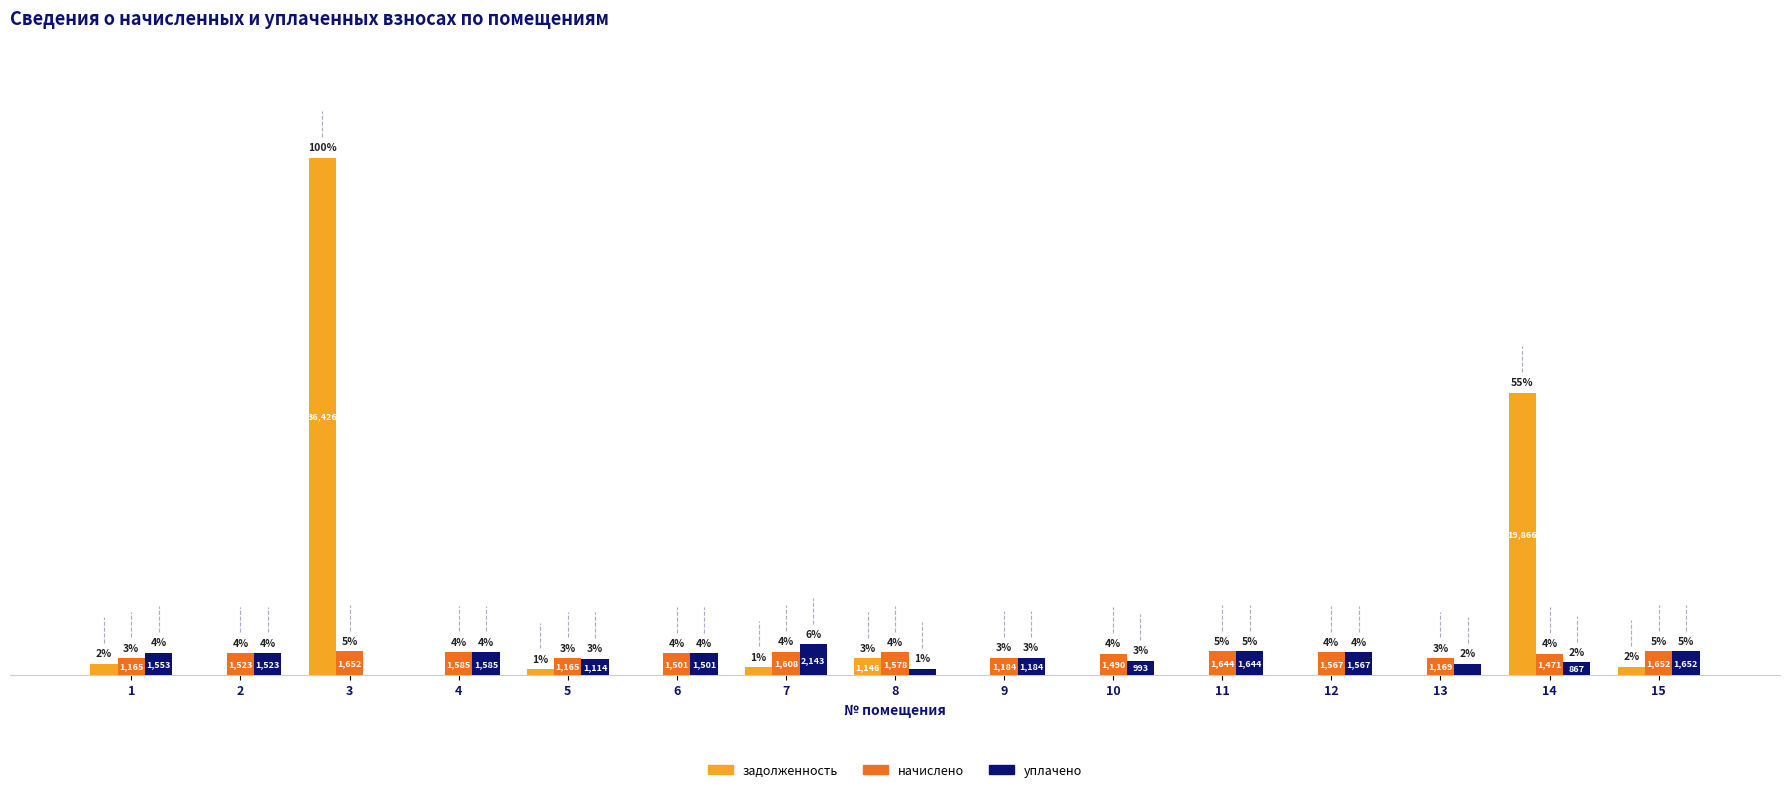

What is the highest value of the начислено series?

1651.8